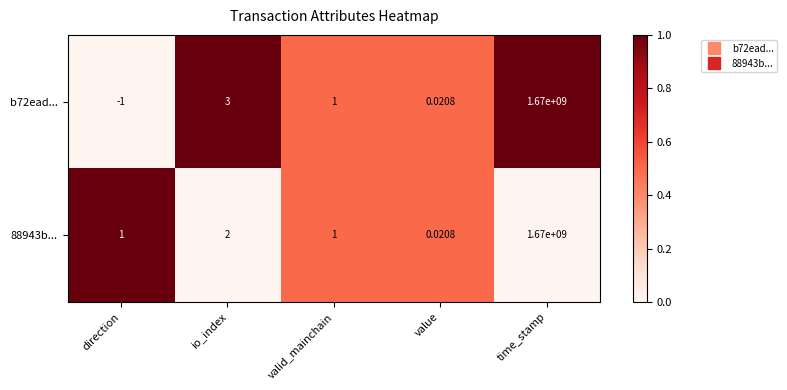

At which label does b72ead... reach its minimum?

direction